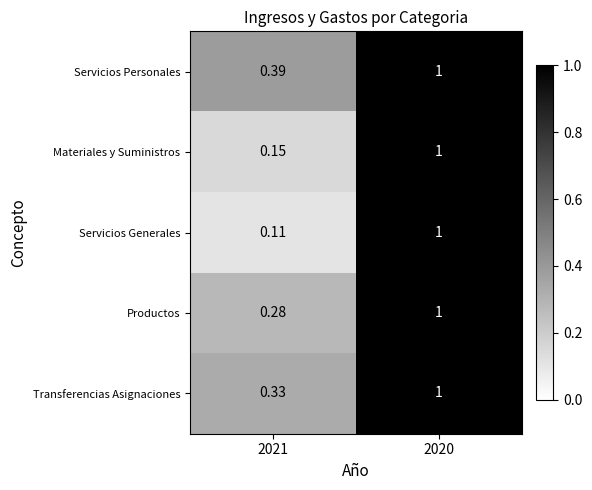

Which series changed the most between 2021 and 2020?

Servicios Generales